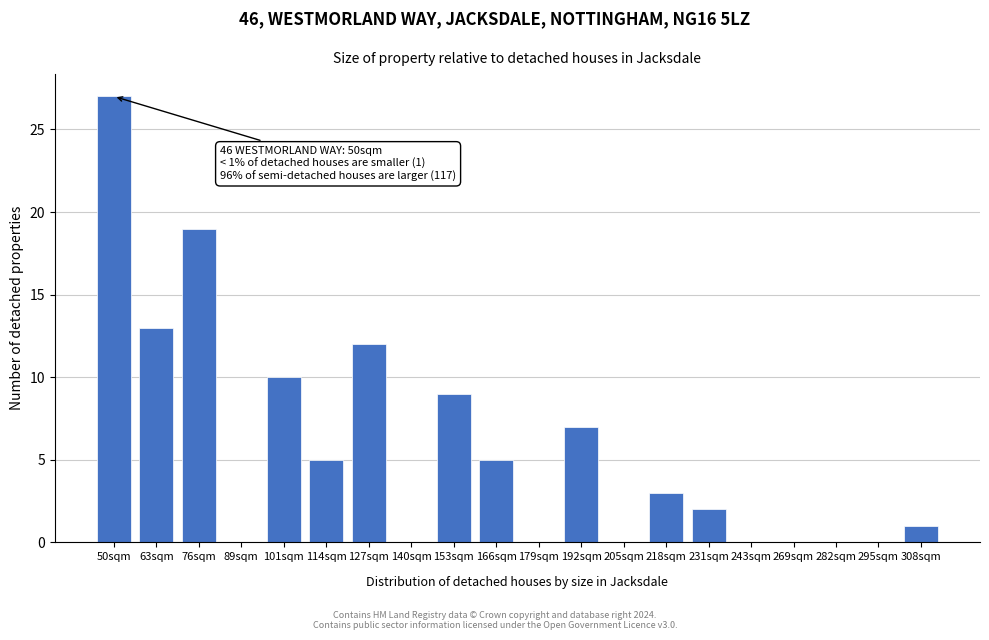

Reading left to right, what are all the values shown in this chart?

50sqm=27	63sqm=13	76sqm=19	89sqm=0	101sqm=10	114sqm=5	127sqm=12	140sqm=0	153sqm=9	166sqm=5	179sqm=0	192sqm=7	205sqm=0	218sqm=3	231sqm=2	243sqm=0	269sqm=0	282sqm=0	295sqm=0	308sqm=1